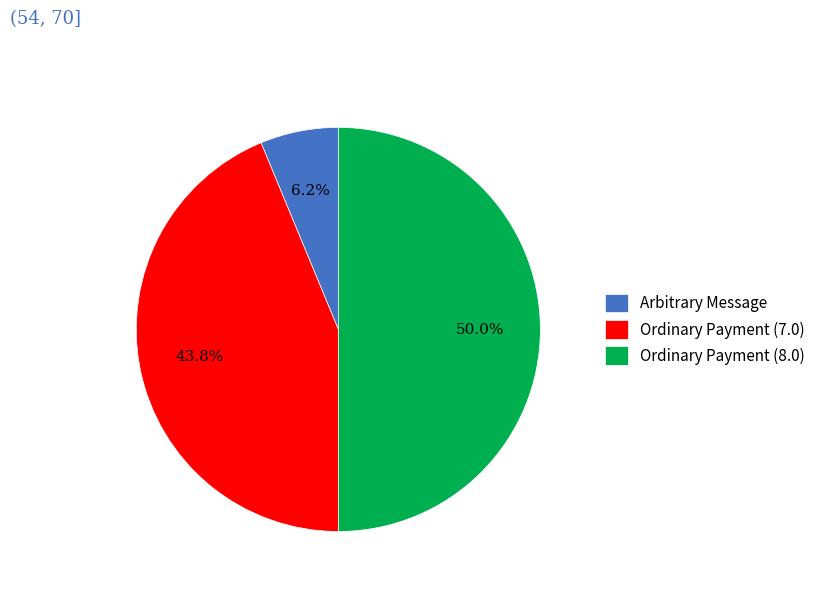

How many slices are in this pie chart?

3